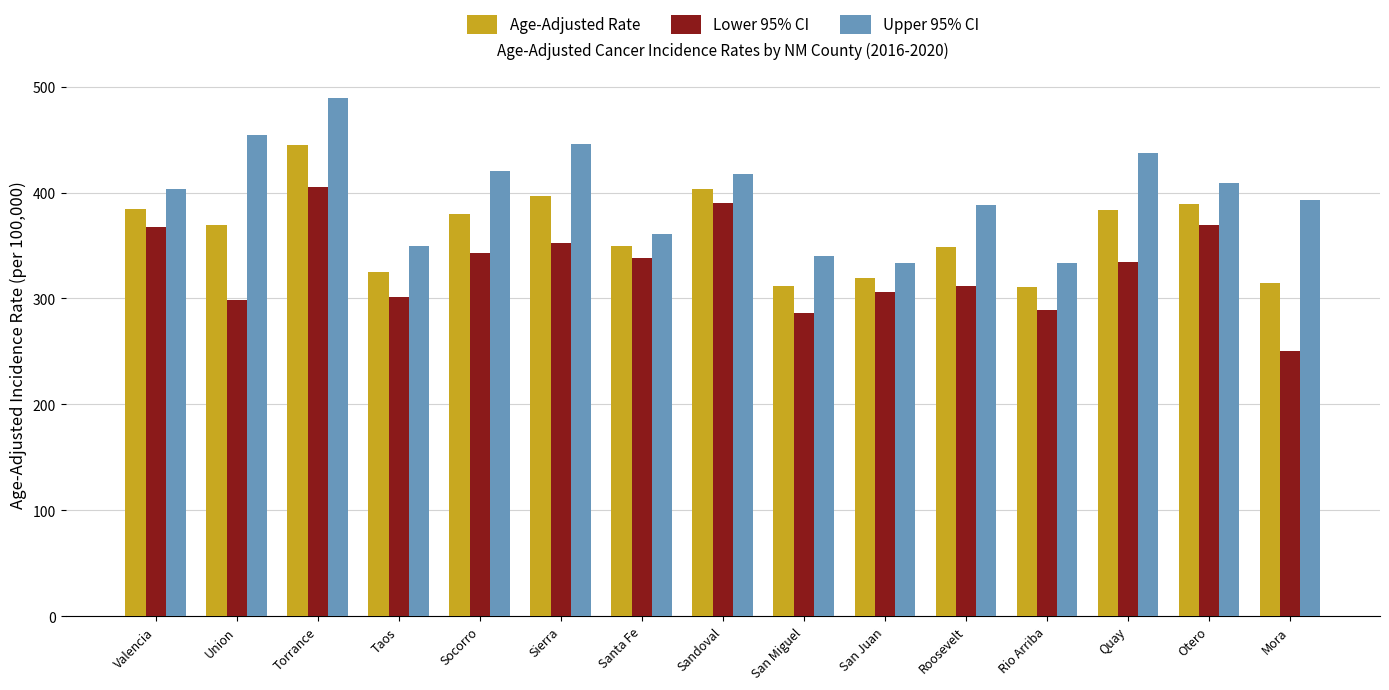

What is the value of the Upper 95% CI bar at the 10th from the left?

333.1